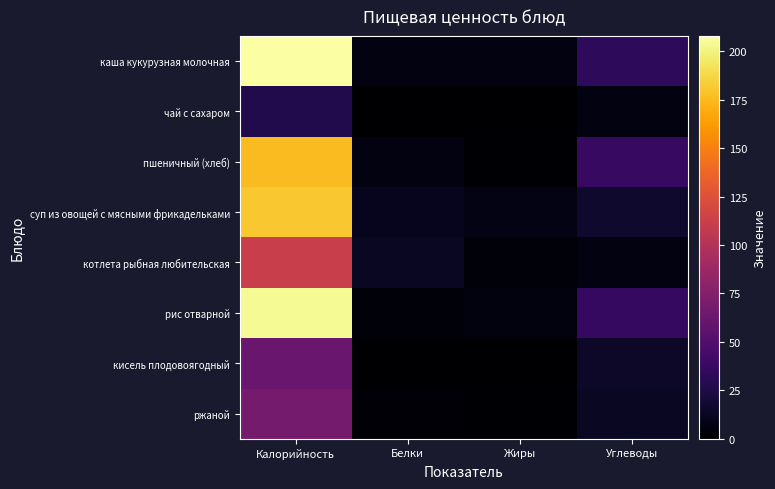

What is the spread (max minus min) of values at Белки?

13